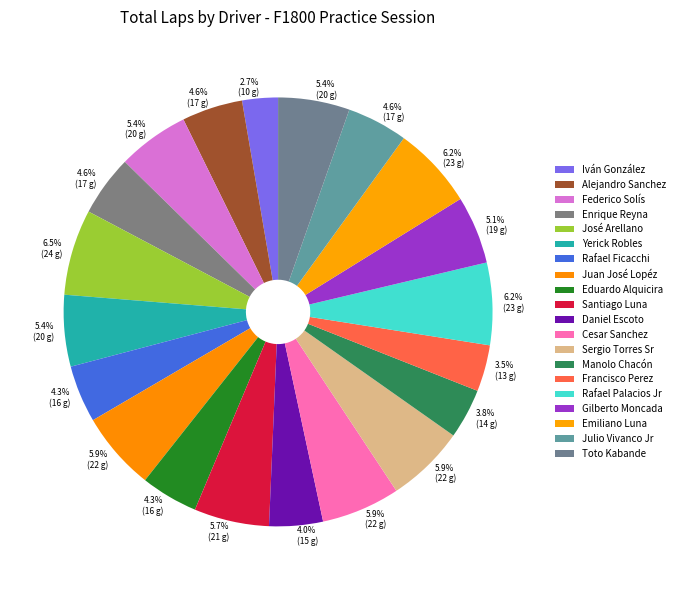

Which category has the smallest portion of the pie?

Iván González